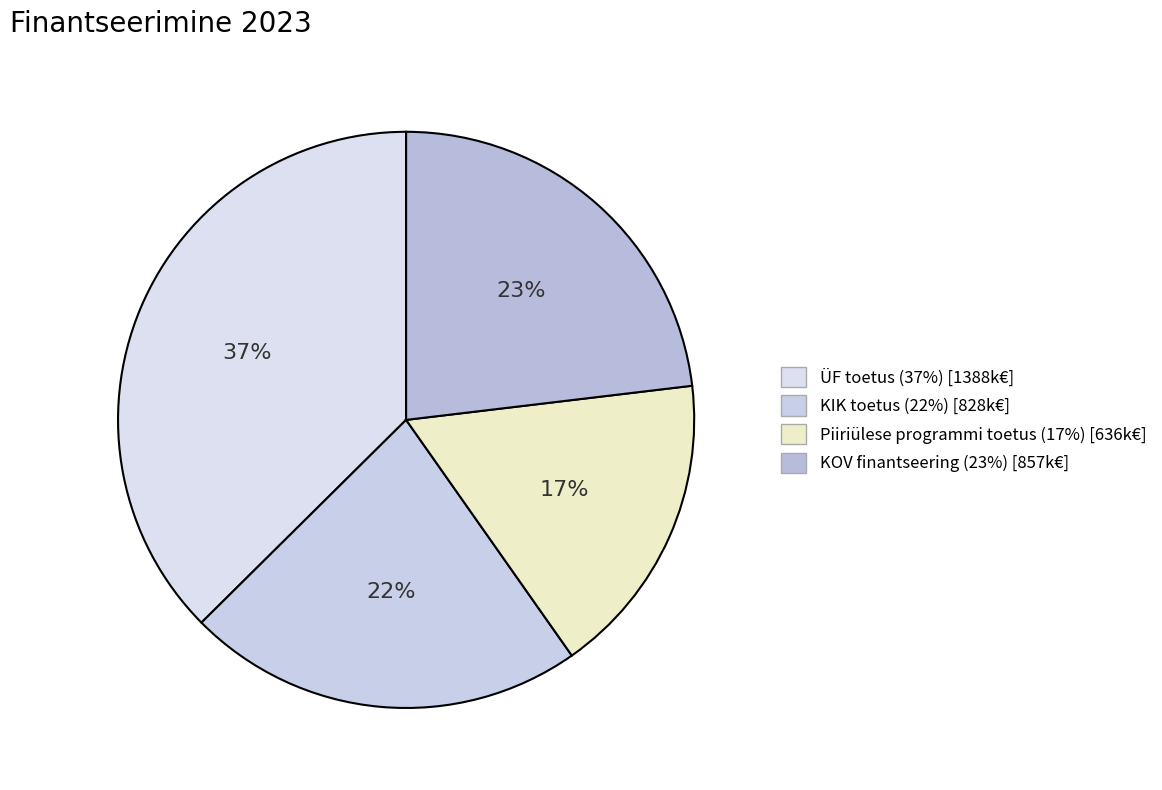

Which has a higher value, KOV finantseering or KIK toetus?

KOV finantseering